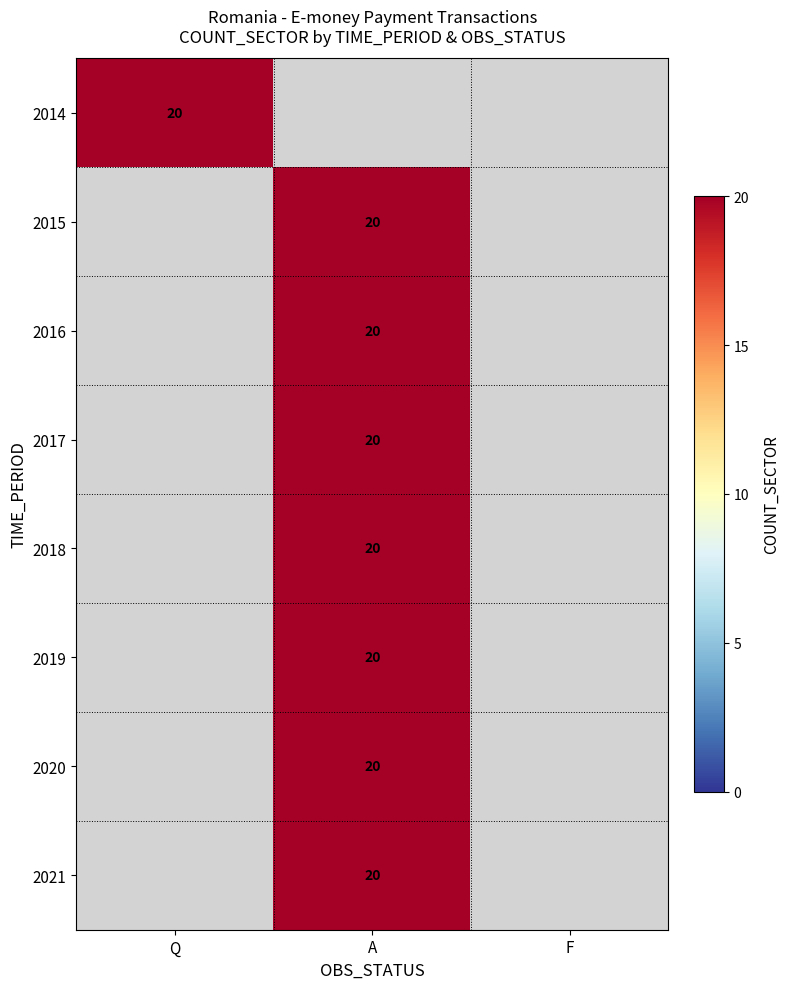

Which category has the highest value across all series?

Q